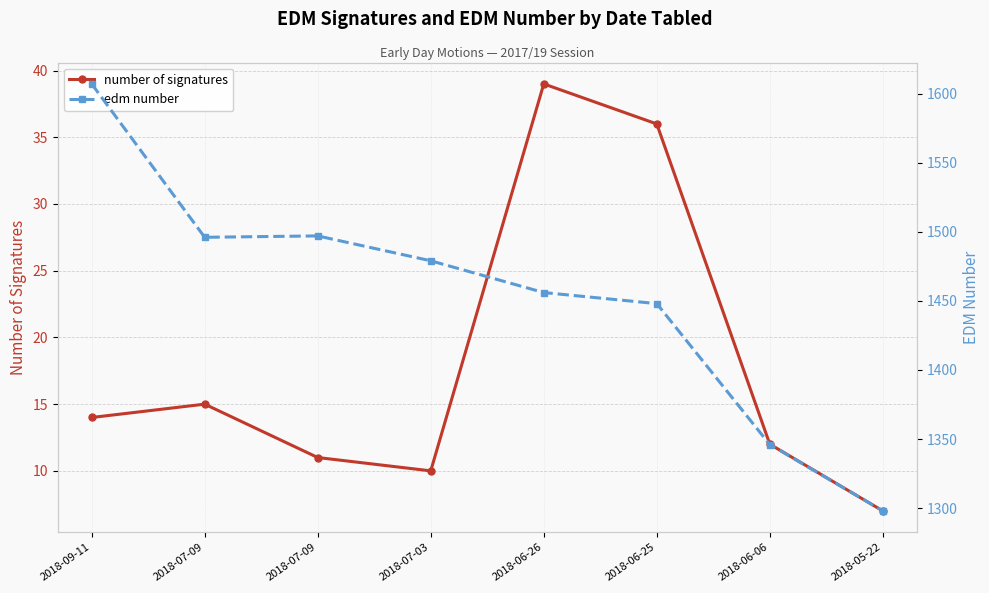

At which label is number of signatures closest to 23?

2018-07-09